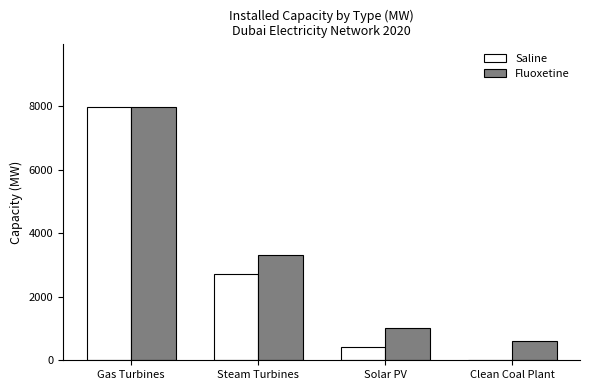

Count the number of categories in the chart.

4